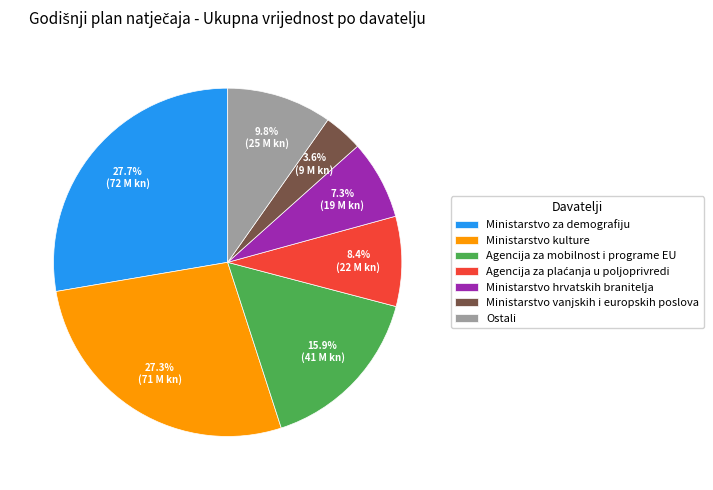

Is there any slice that represents more than half of the pie?

No